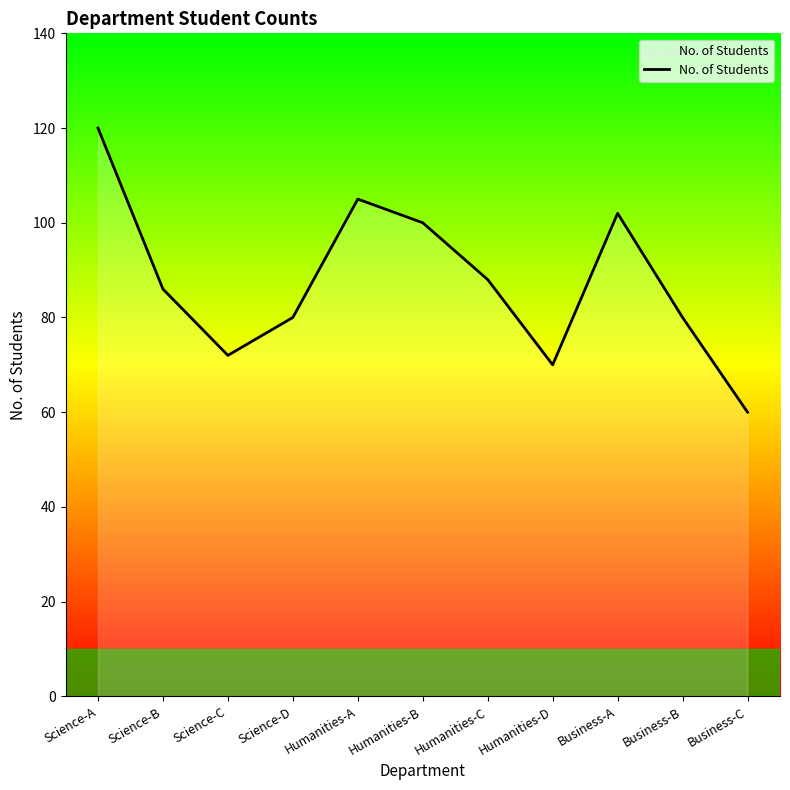

The chart shows a value of 129 at Science-B. True or false?

False